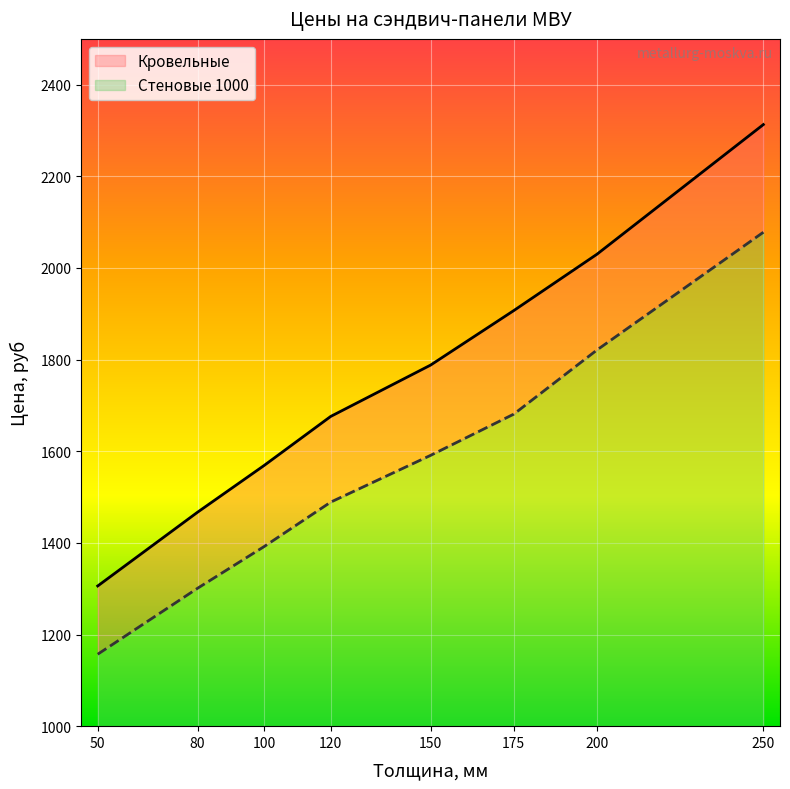

Rank the categories by Кровельные value from lowest to highest.

50, 80, 100, 120, 150, 175, 200, 250